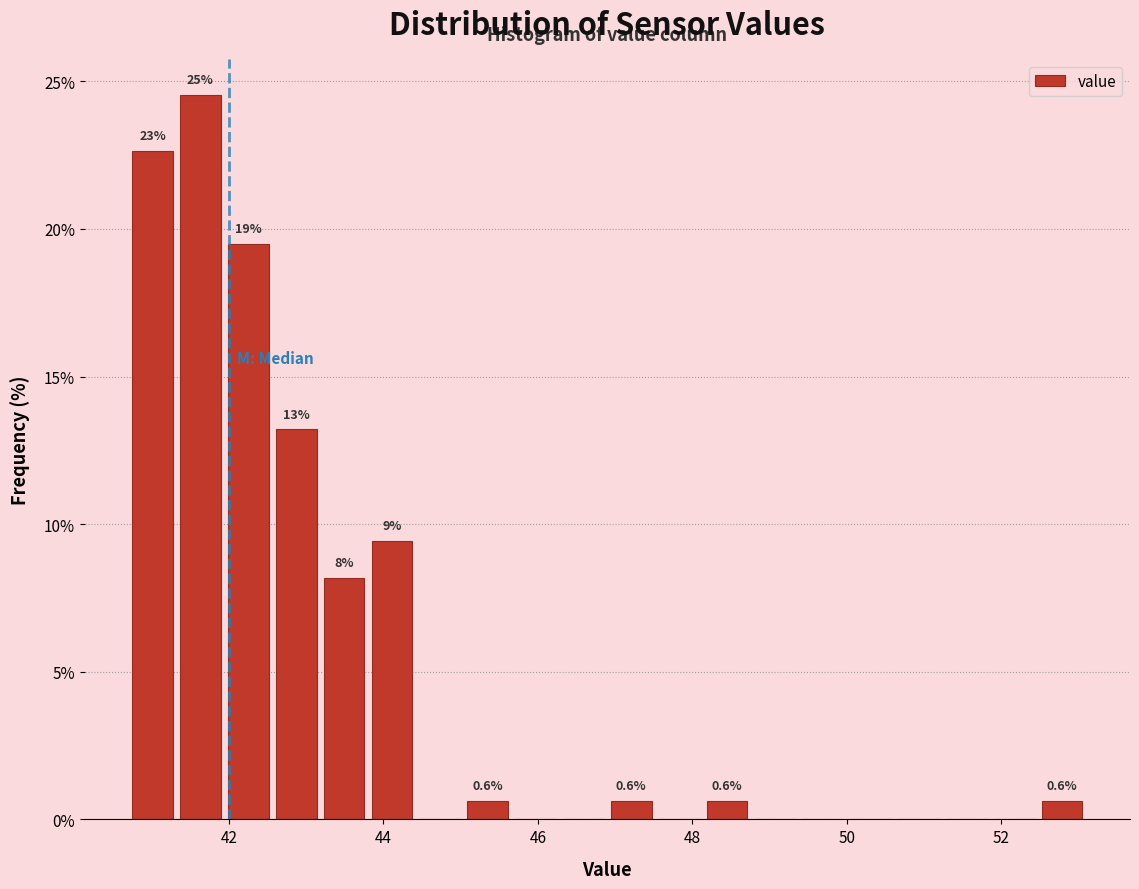

Around what value on the x-axis is the tallest bar? Give the approximate position of its centre, as read against the axis.

41.6